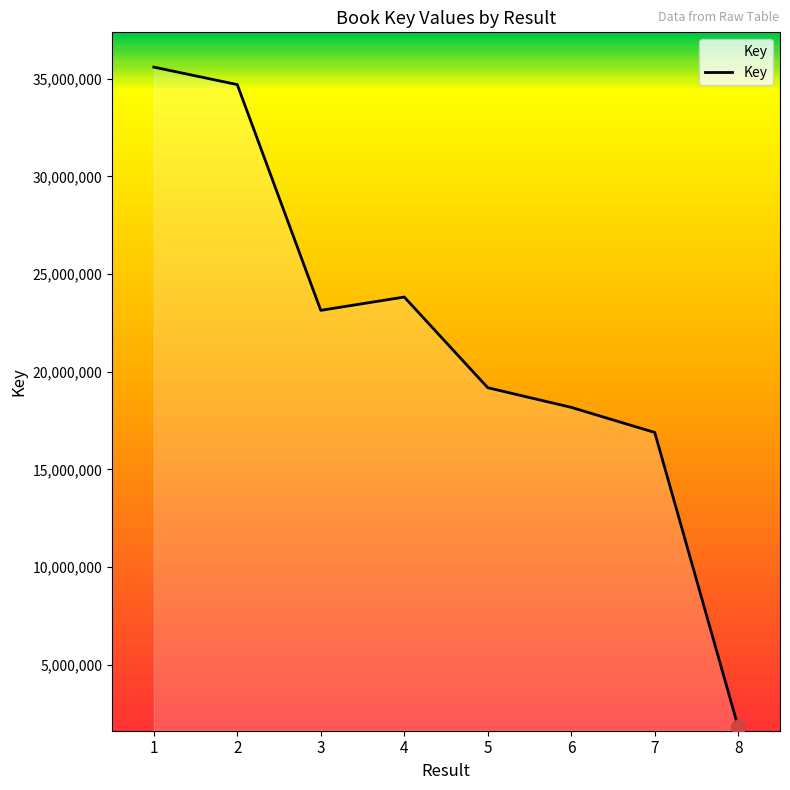

Which has a higher value, 5 or 6?

5